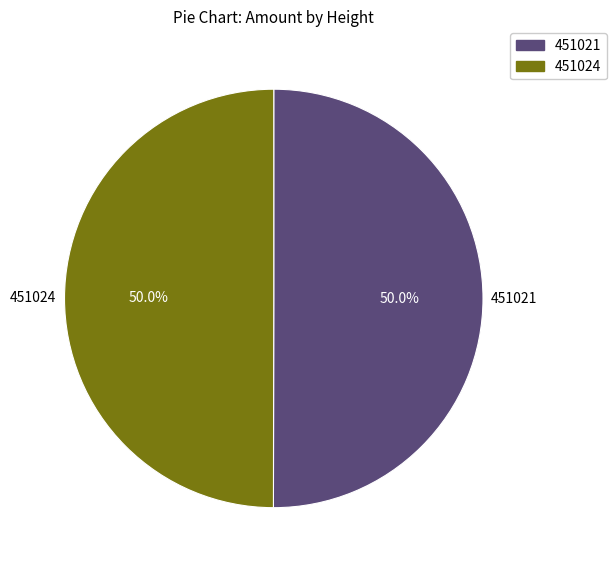

Is the sum of 451021 and 451024 greater than half?

Yes